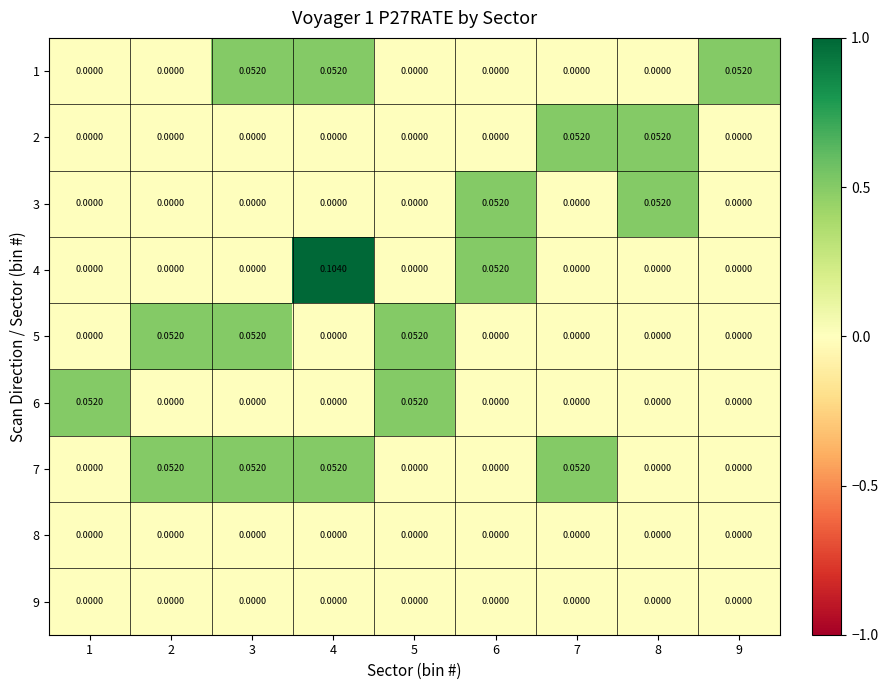

At how many categories does at least one series exceed 0?

9